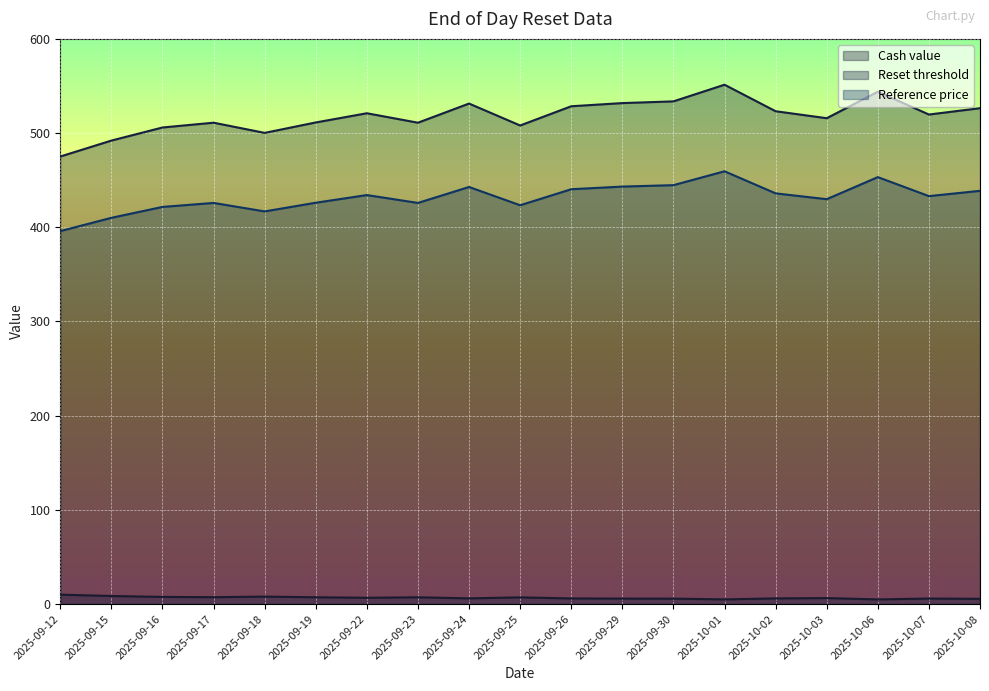

Reading left to right, what are all the values shown in this chart?

Cash value: 10.0	8.6	7.6	7.3	7.9	7.2	6.7	7.2	6.1	7.1	6.0	5.8	5.8	5.0	6.0	6.3	5.0	5.9	5.6
Reset threshold: 475.1	492.0	505.9	511.0	500.2	511.3	521.1	511.0	531.3	508.1	528.5	531.9	533.7	551.4	523.2	515.8	543.9	519.7	526.4
Reference price: 395.9	410.0	421.6	425.9	416.9	426.1	434.2	425.9	442.8	423.4	440.4	443.2	444.7	459.5	436.0	429.8	453.2	433.1	438.7